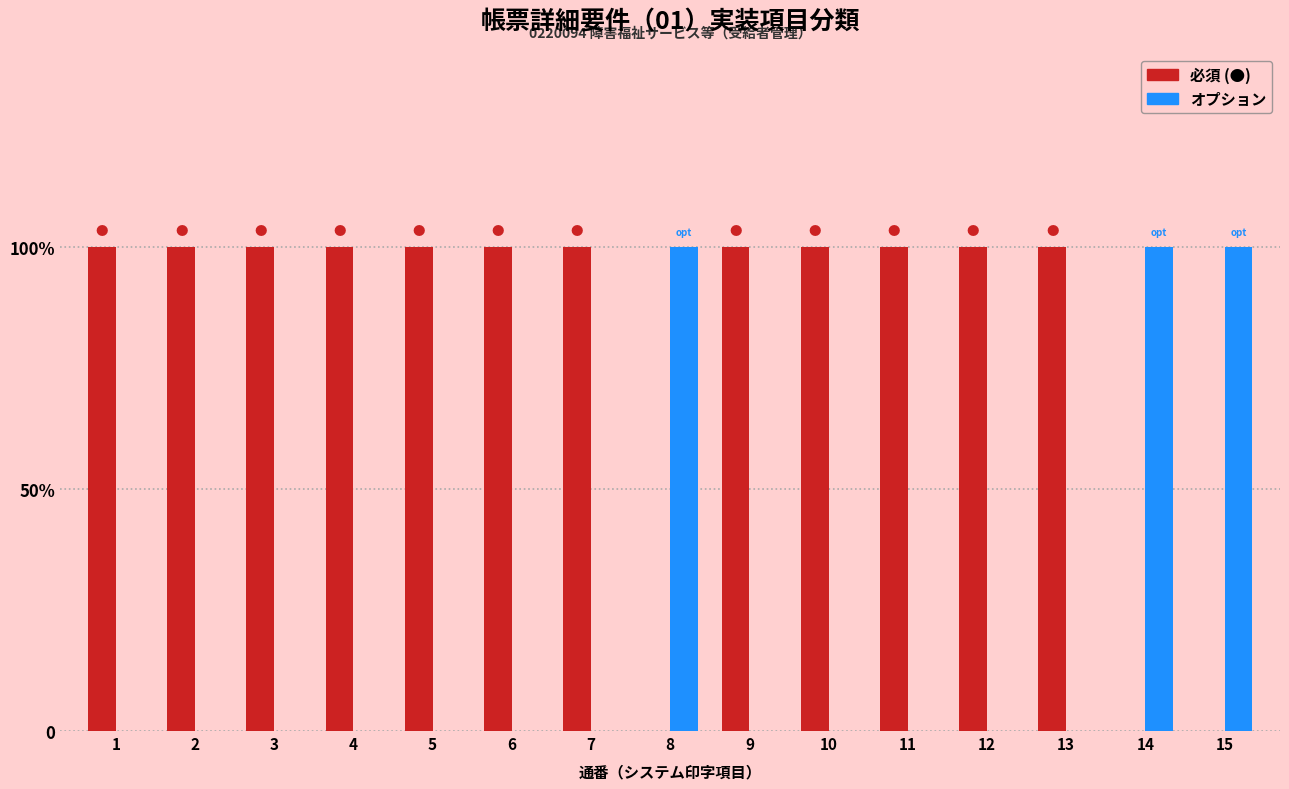

Reading left to right, list all the values displayed in this chart.

必須 (●): 1=1	2=1	3=1	4=1	5=1	6=1	7=1	8=0	9=1	10=1	11=1	12=1	13=1	14=0	15=0
オプション: 1=0	2=0	3=0	4=0	5=0	6=0	7=0	8=1	9=0	10=0	11=0	12=0	13=0	14=1	15=1